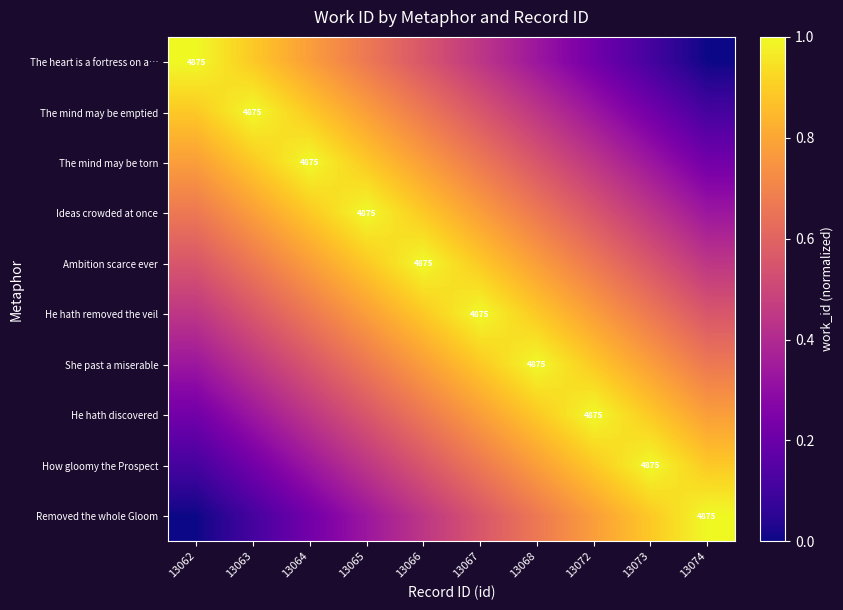

Rank the series at 13074 from lowest to highest value.

The heart is a fortress on a…, The mind may be emptied, The mind may be torn, Ideas crowded at once, Ambition scarce ever, He hath removed the veil, She past a miserable, He hath discovered, How gloomy the Prospect, Removed the whole Gloom